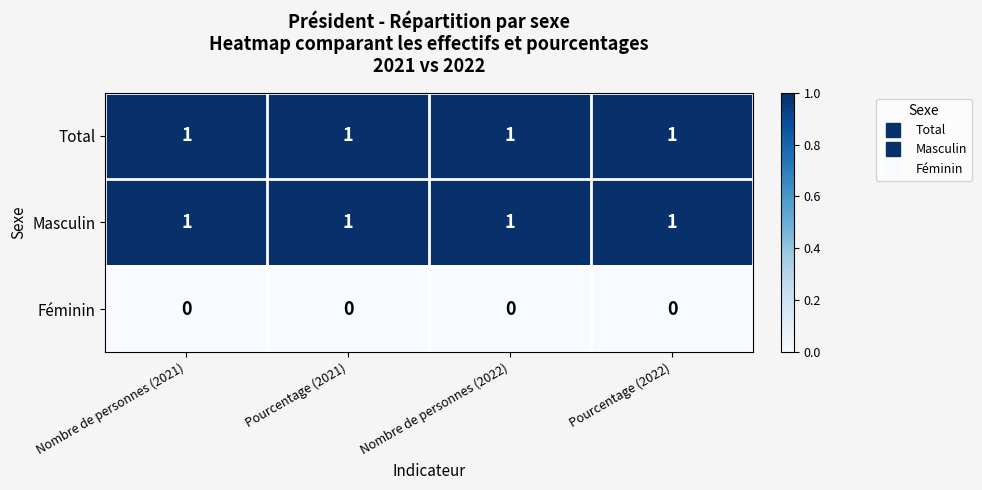

True or false: Masculin has a value of 1 at Pourcentage (2022).

True